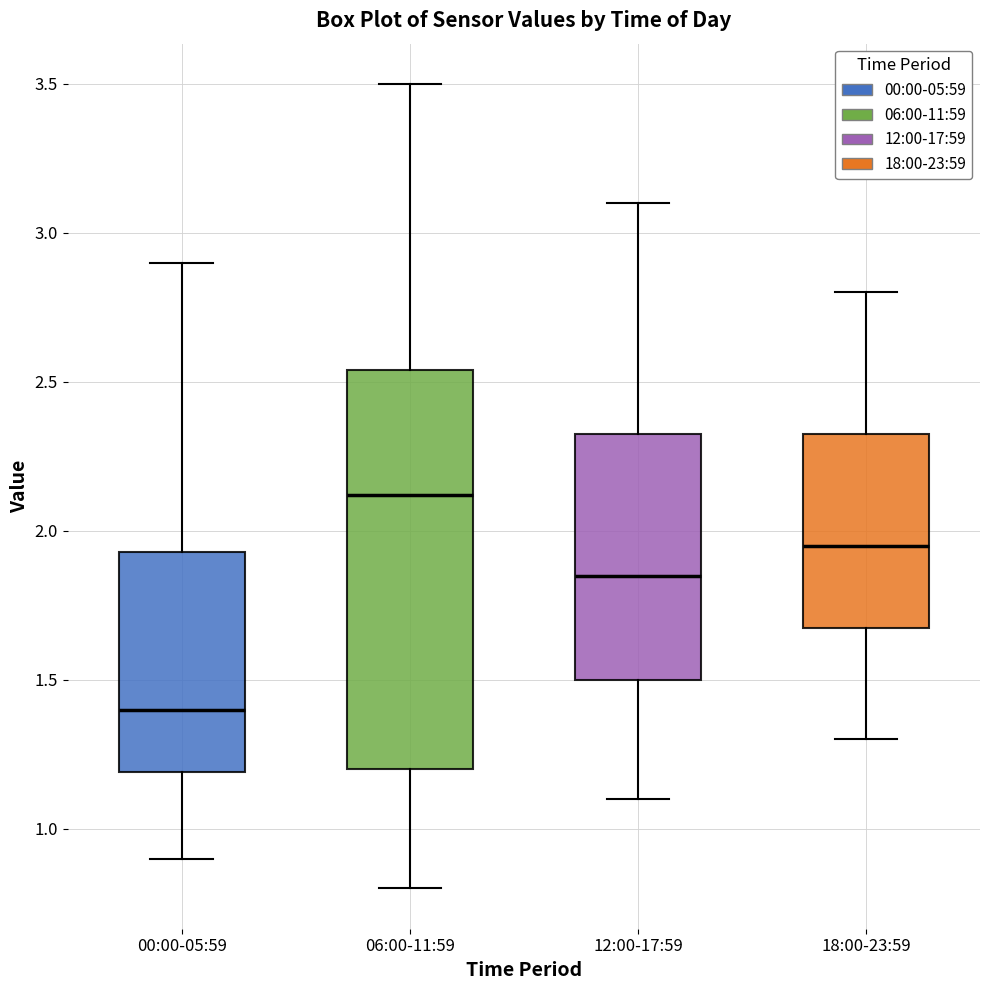

Which box is the tallest, from its lower edge to its upper edge?

06:00-11:59